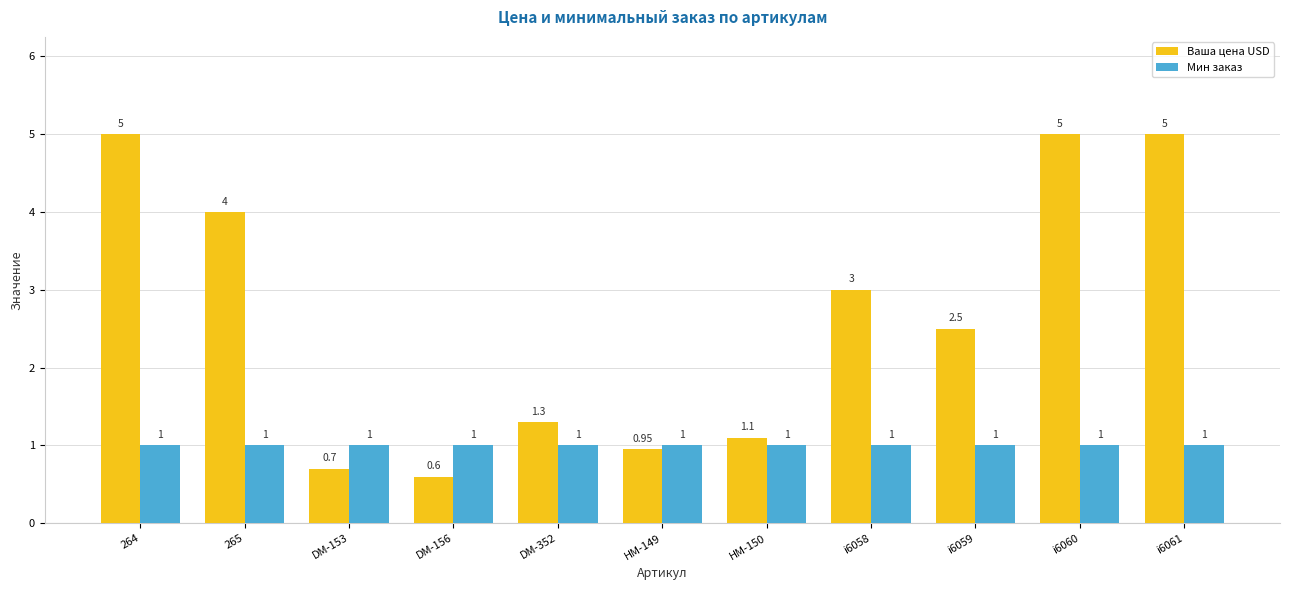

Which series has the largest range (max minus min)?

Ваша цена USD